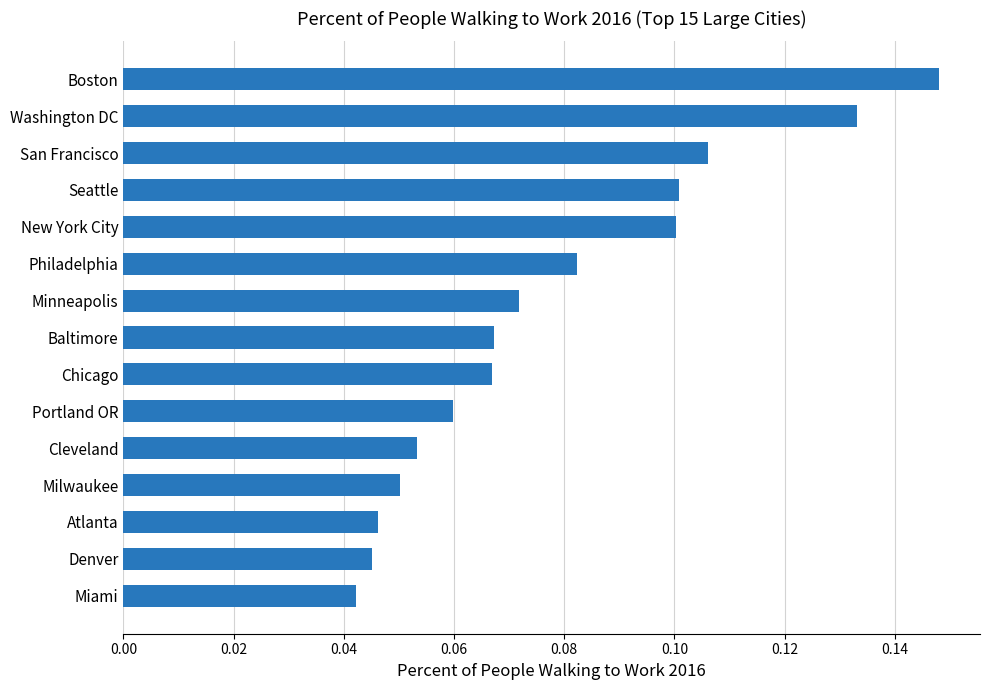

What is the sum of all values?

1.2